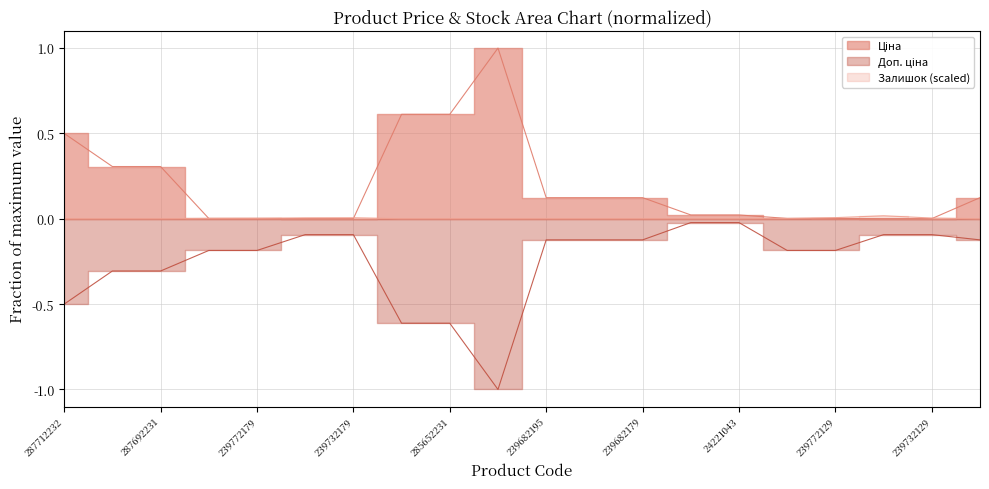

What is the greatest value displayed?

1.0